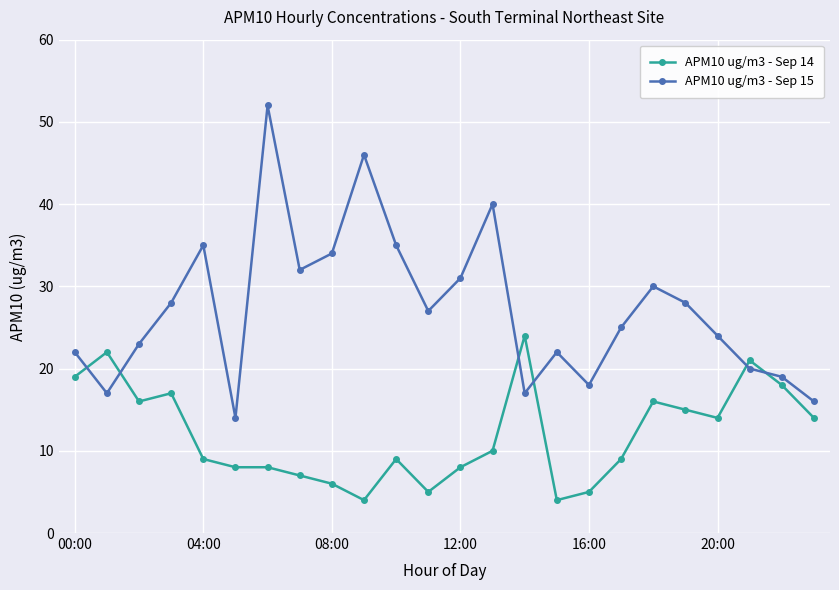

What is the minimum value shown in the chart?

4